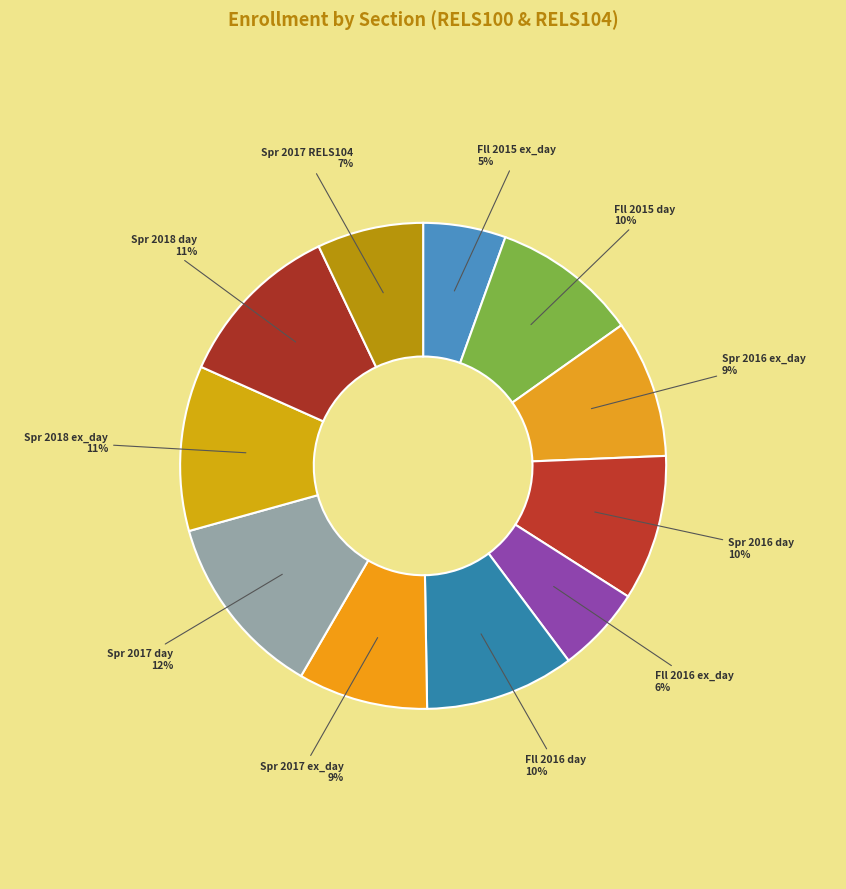

How many slices are in this pie chart?

11